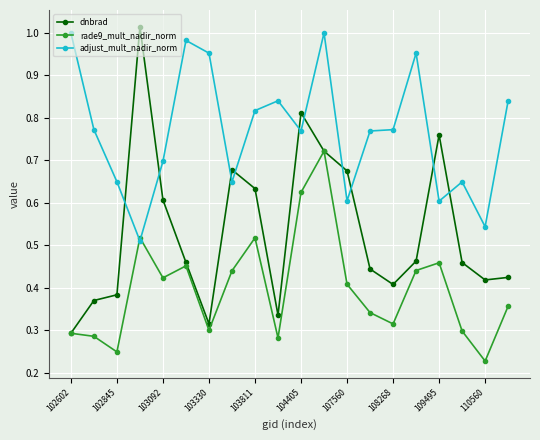

Which series has the widest spread of values?

dnbrad